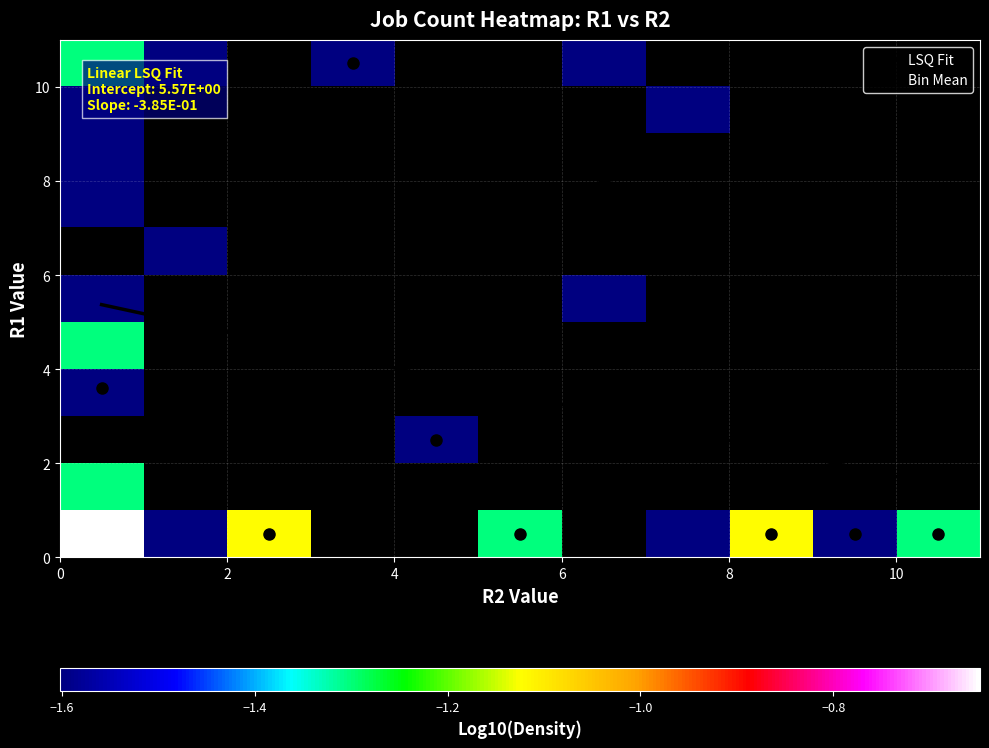

The 8 series shows 2 at 7. True or false?

False